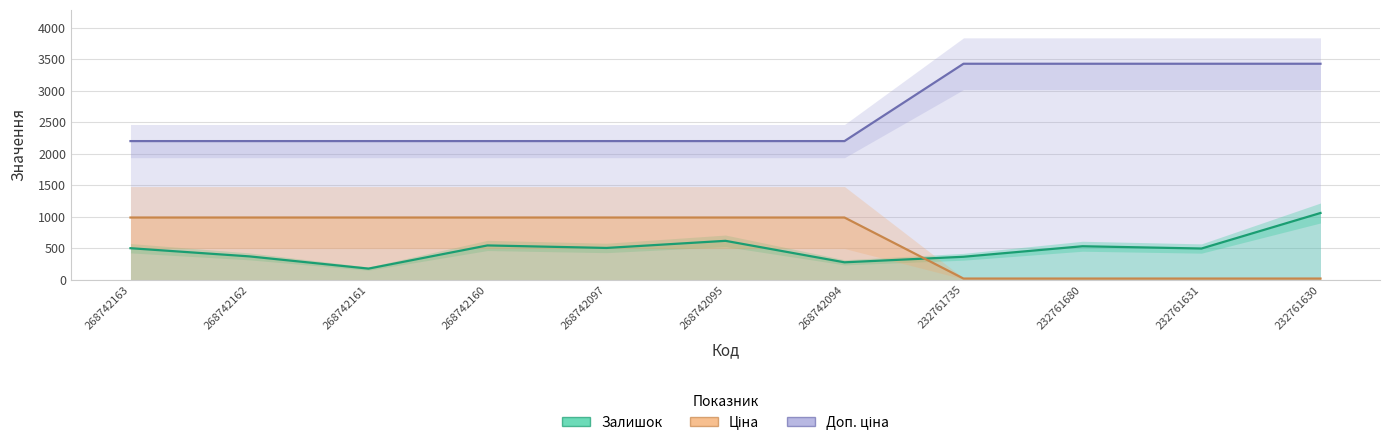

The value of Ціна at 268742163 is 984.0. True or false?

True